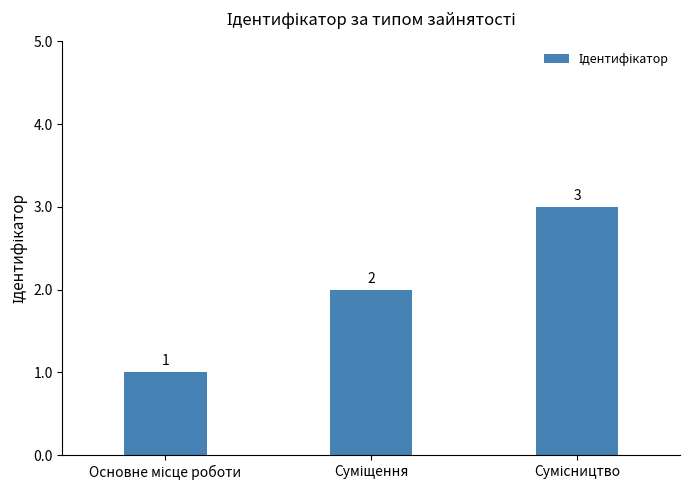

Are the bars grouped side by side (vs. stacked)?

No